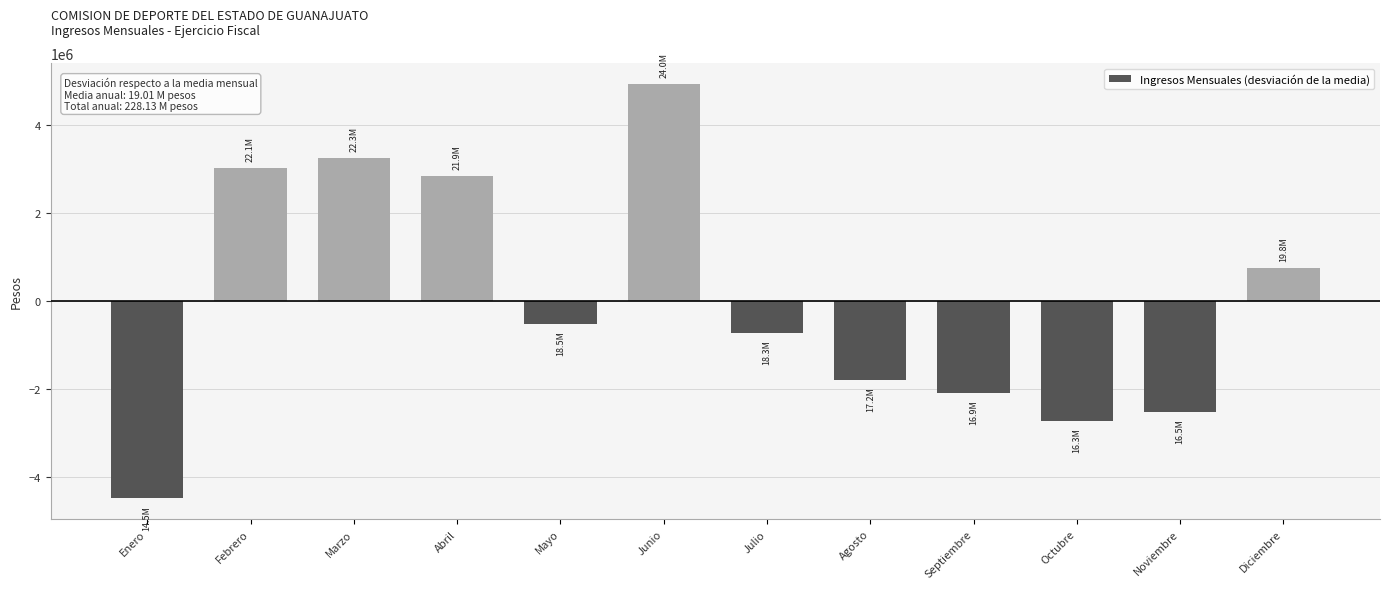

List the labels in order of value, largest first.

Junio, Marzo, Febrero, Abril, Diciembre, Mayo, Julio, Agosto, Septiembre, Noviembre, Octubre, Enero